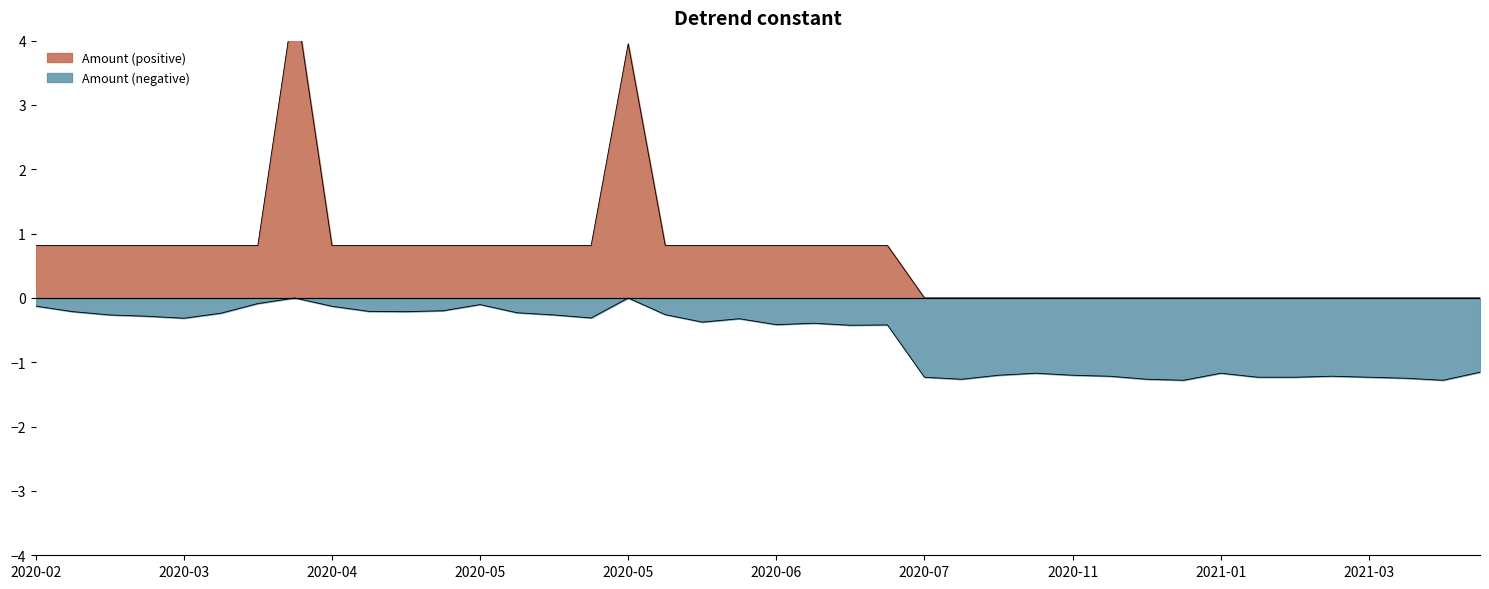

The chart shows a value of -1.2 at 2021-02-02. True or false?

True